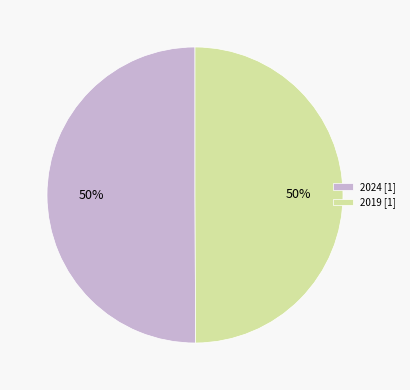

To the nearest percent, what percentage of the pie is 2024?

50%